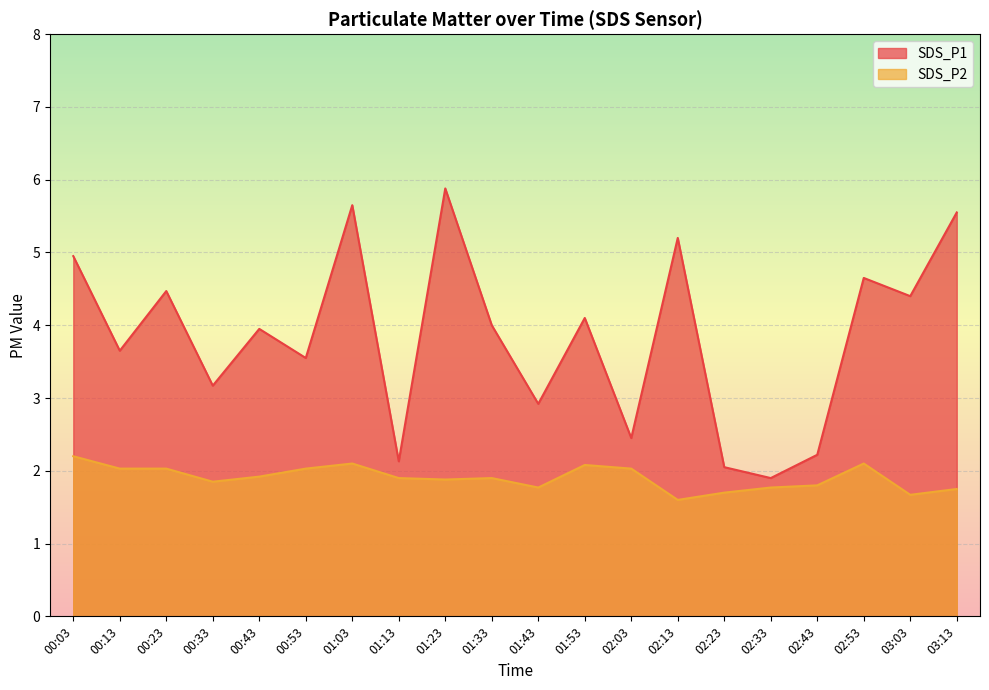

True or false: SDS_P1 has a value of 4.1 at 01:53.

True